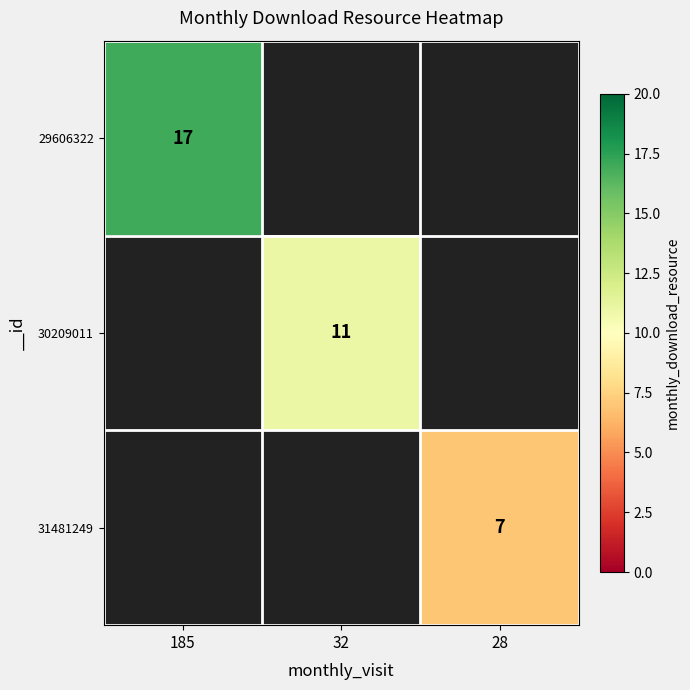

At how many categories does at least one series exceed 14?

1